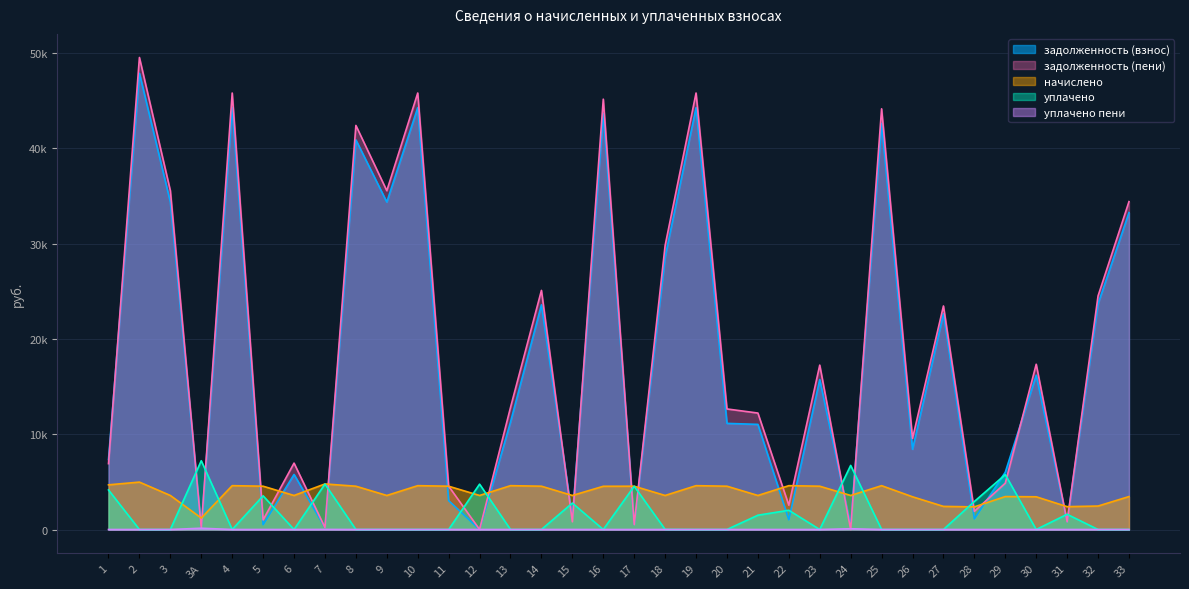

What is the sum of all задолженность (пени) values?

640140.3